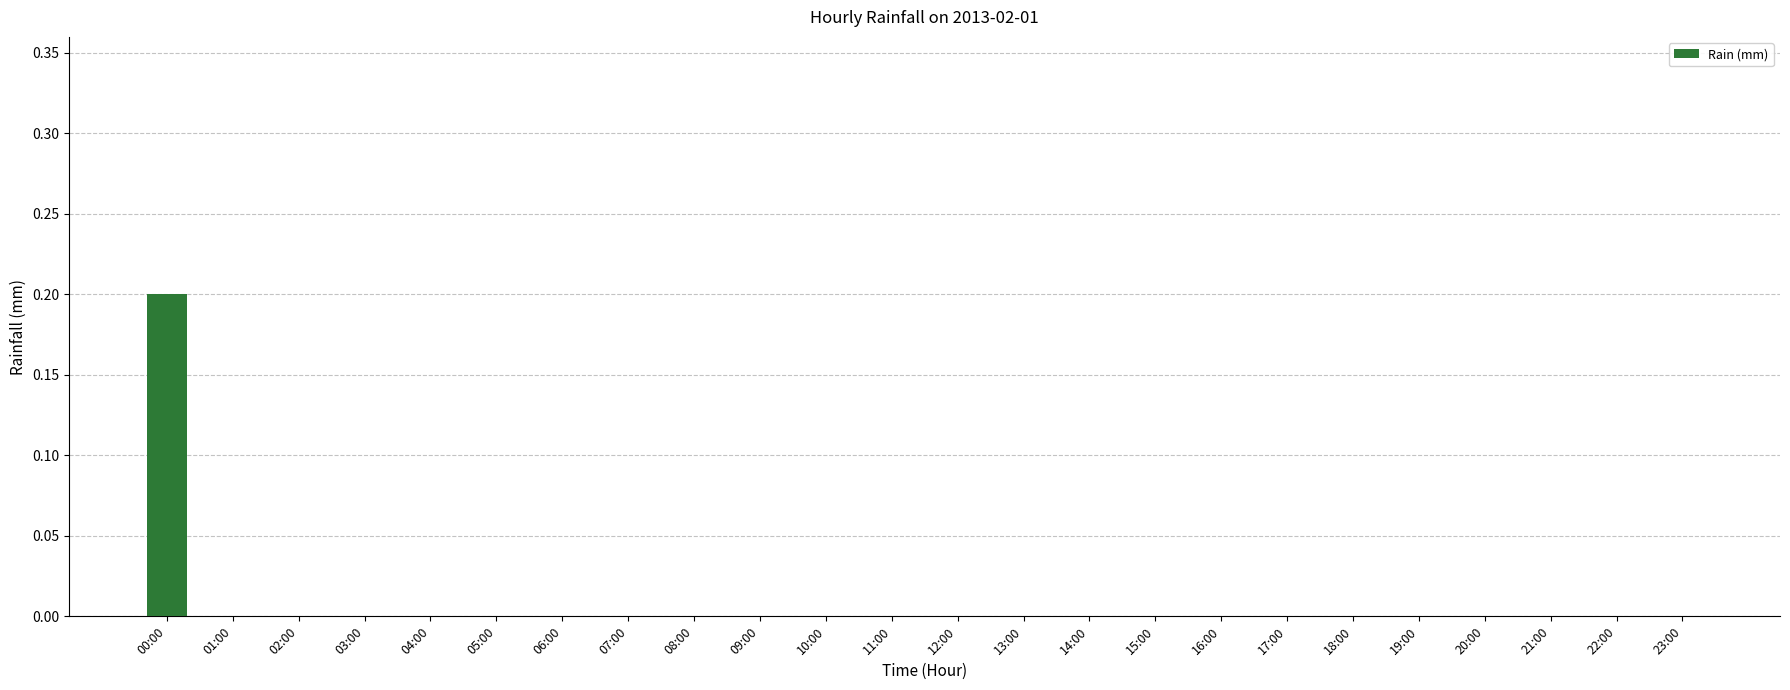

Between 22:00 and 00:00, which is larger?

00:00